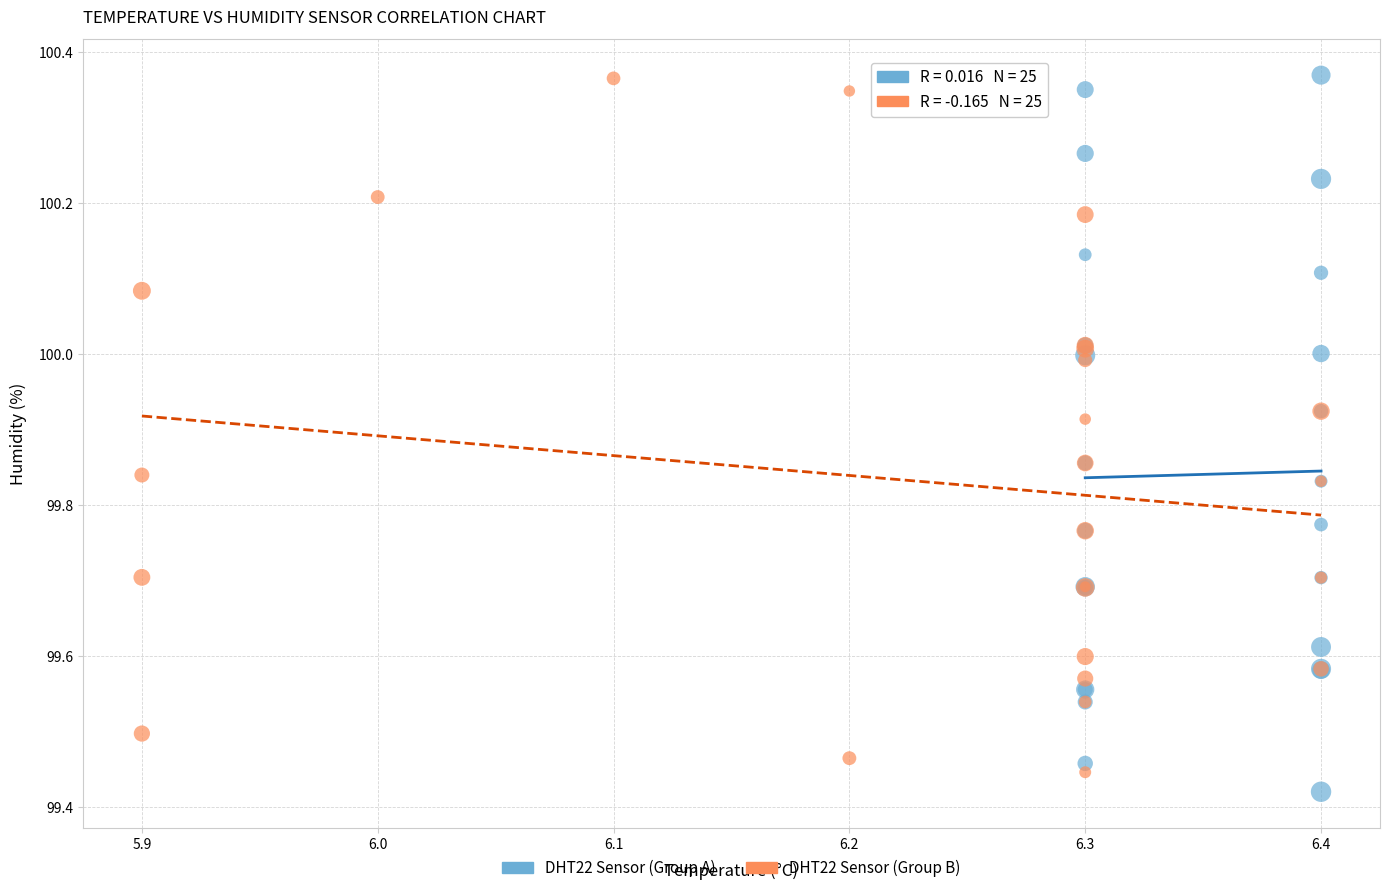

Which series reaches the minimum Y coordinate?

DHT22 Sensor (Group A)